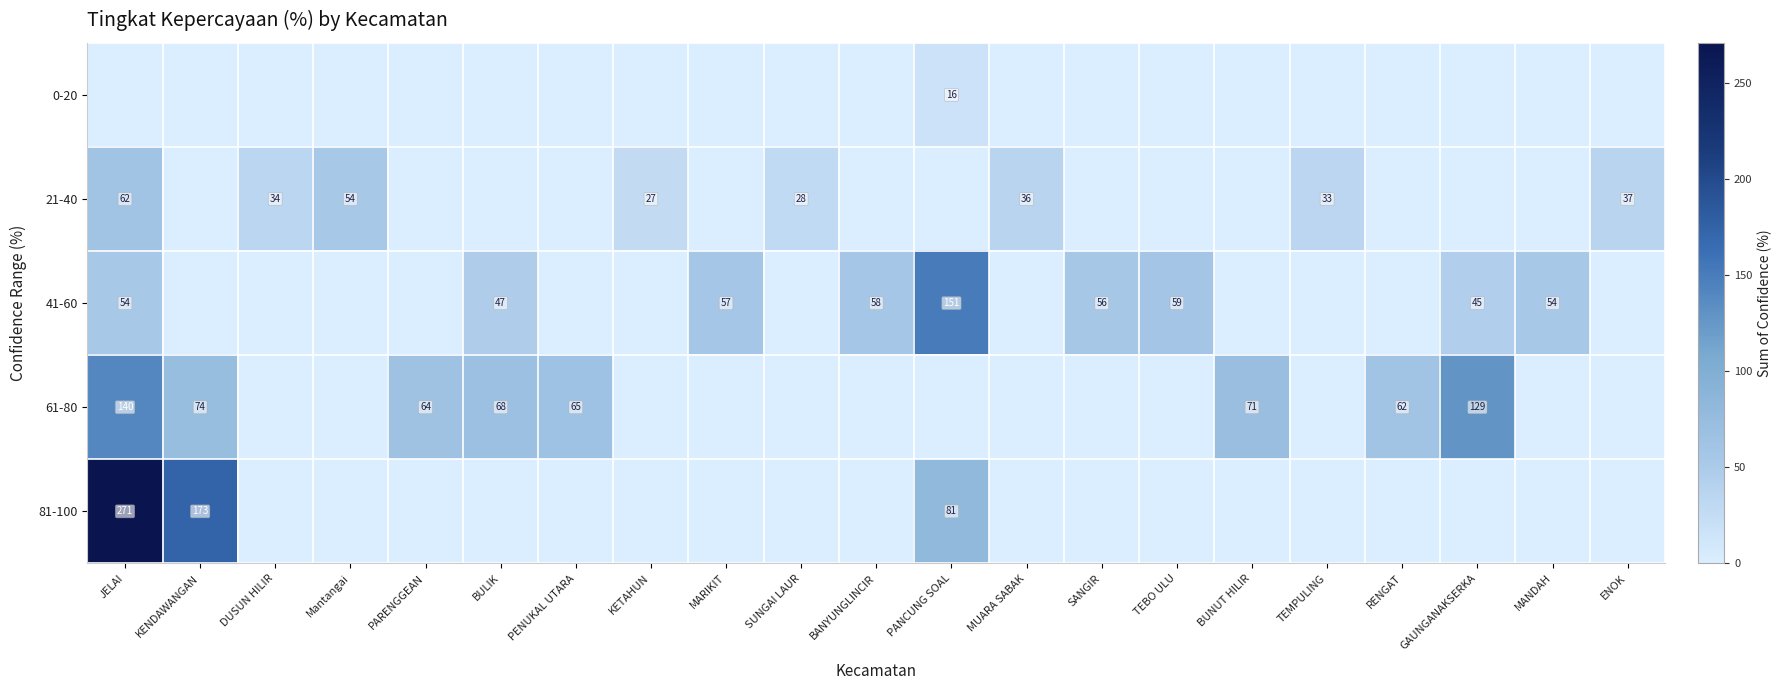

Is it true that 61-80 equals 74 at KENDAWANGAN?

True